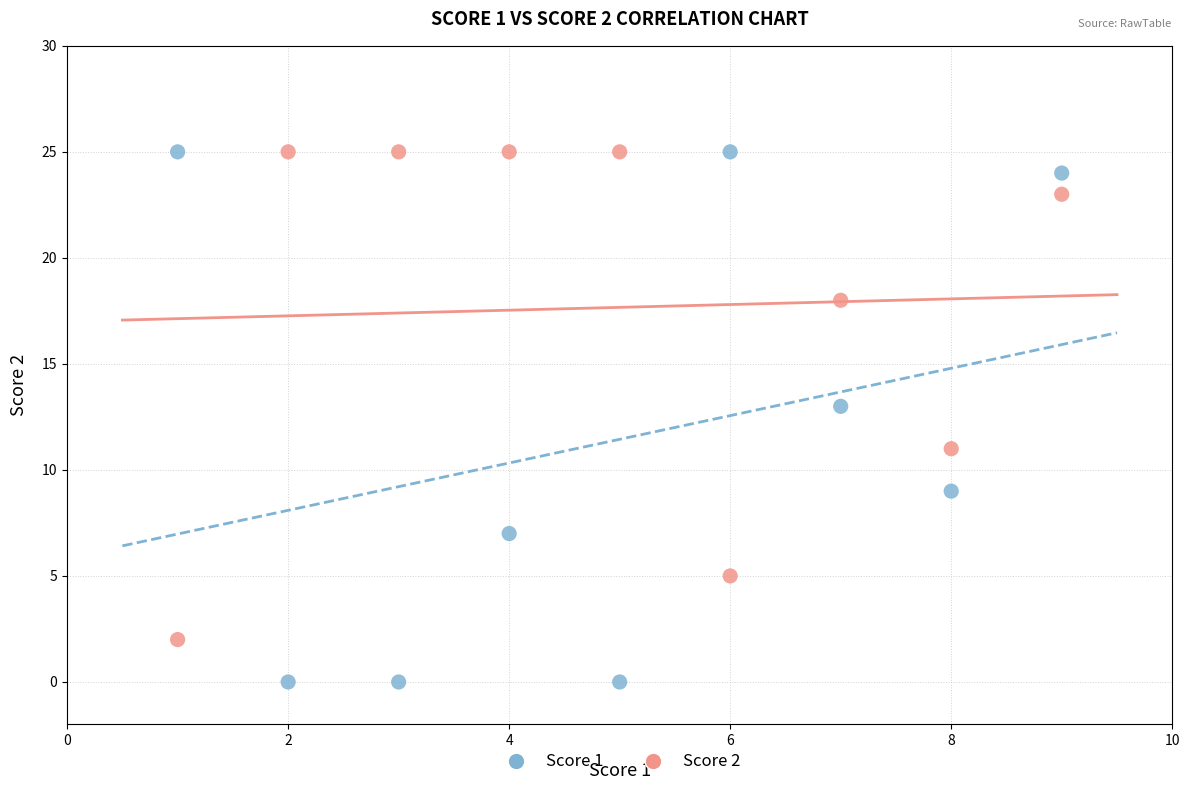

Across all data points, what is the range of X values (max minus min)?

8